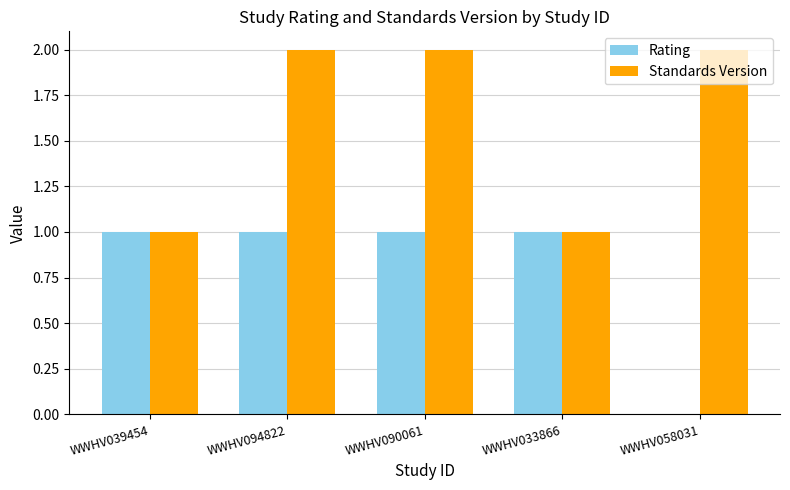

Which series changed the most between WWHV094822 and WWHV058031?

Rating